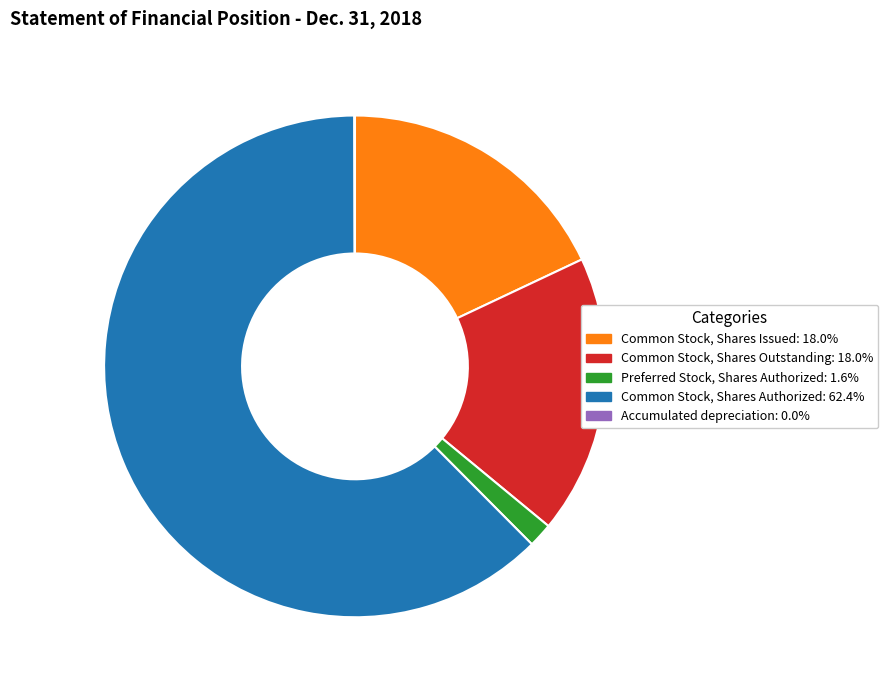

What is the largest slice in the pie chart?

Common Stock, Shares Authorized